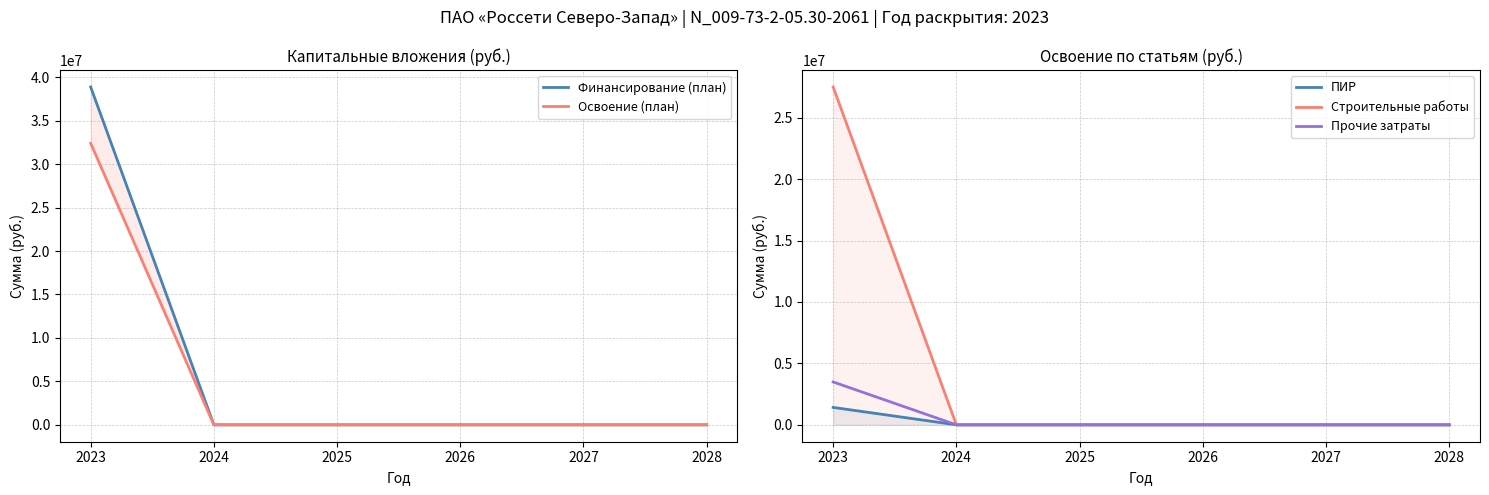

What is the difference between the maximum and second lowest values in the Освоение (план) series?

32403730